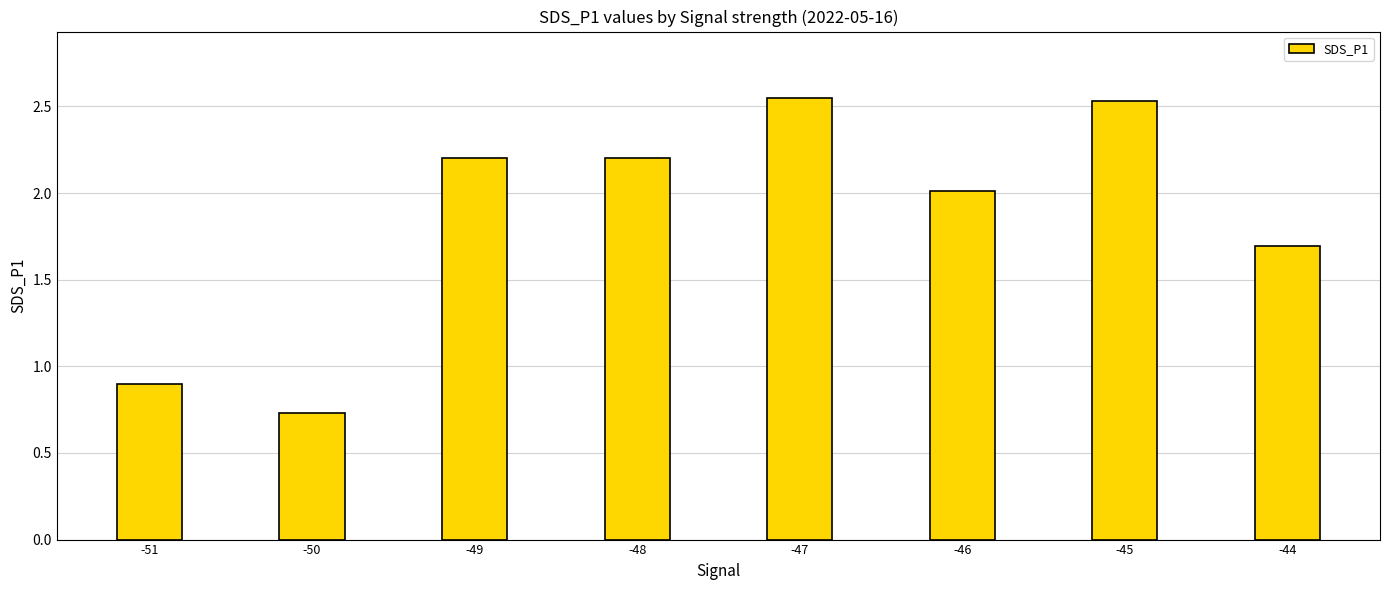

The value at -48 is 1.4. True or false?

False